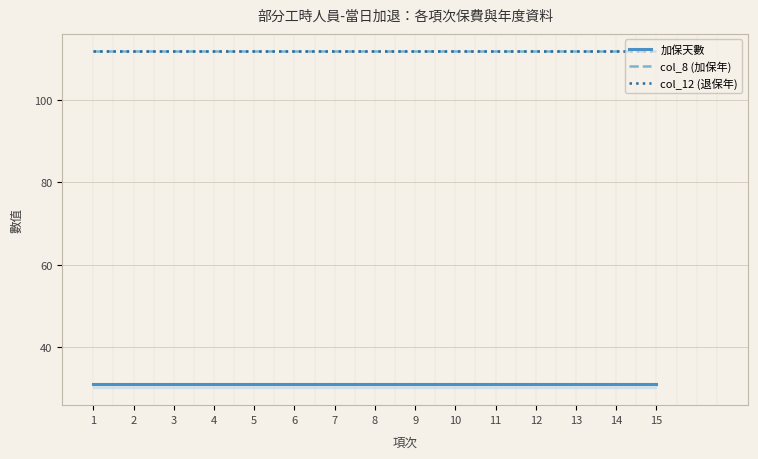

Does the chart display data point markers on the line(s)?

No